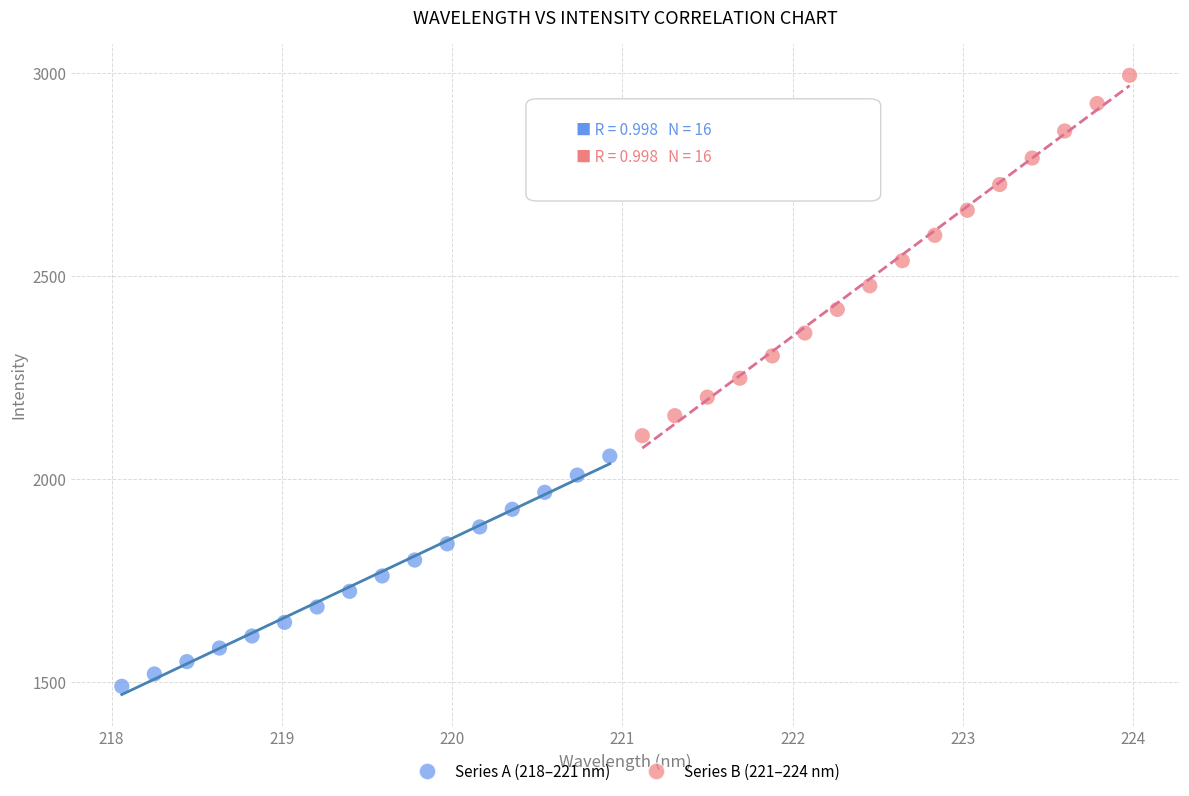

Which series contains the lowest Y value?

Series A (218–221 nm)